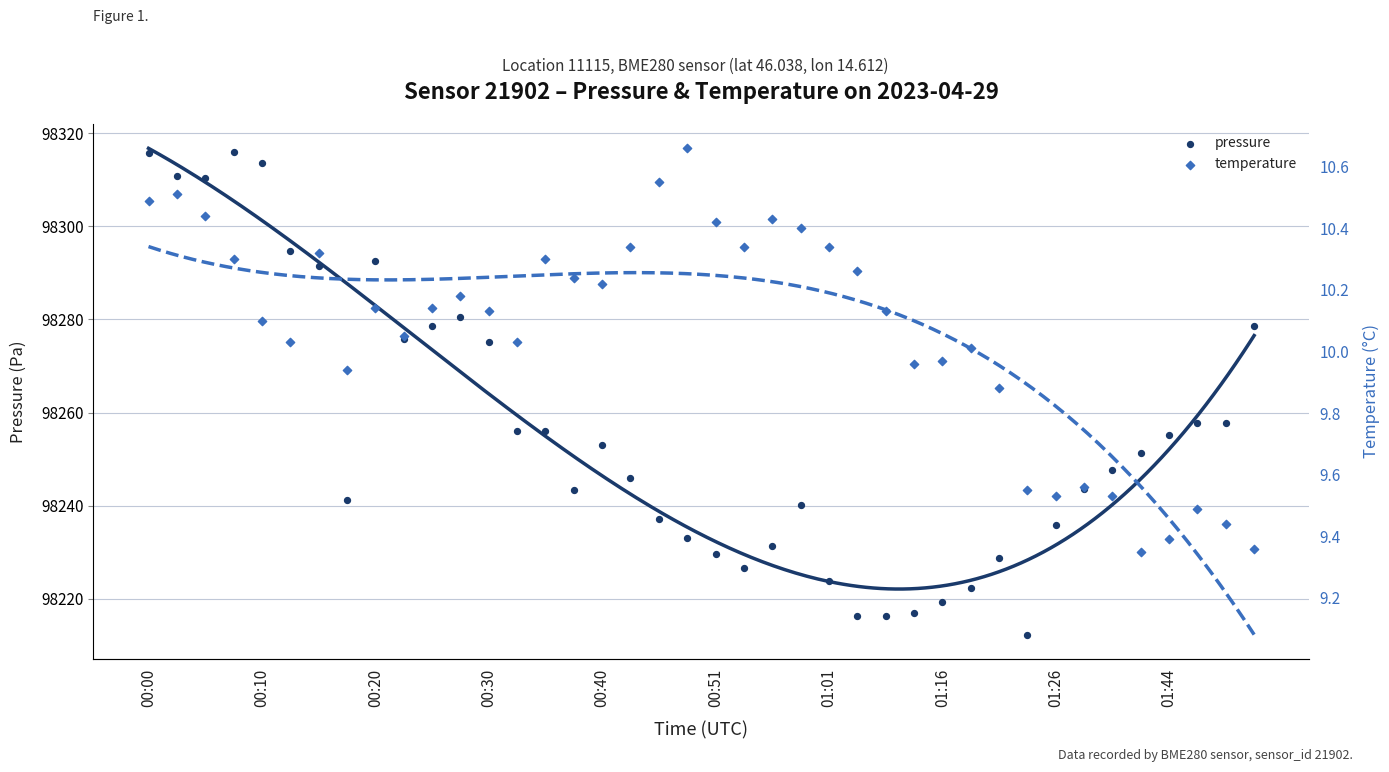

Which series has the largest Y range (max minus min)?

pressure